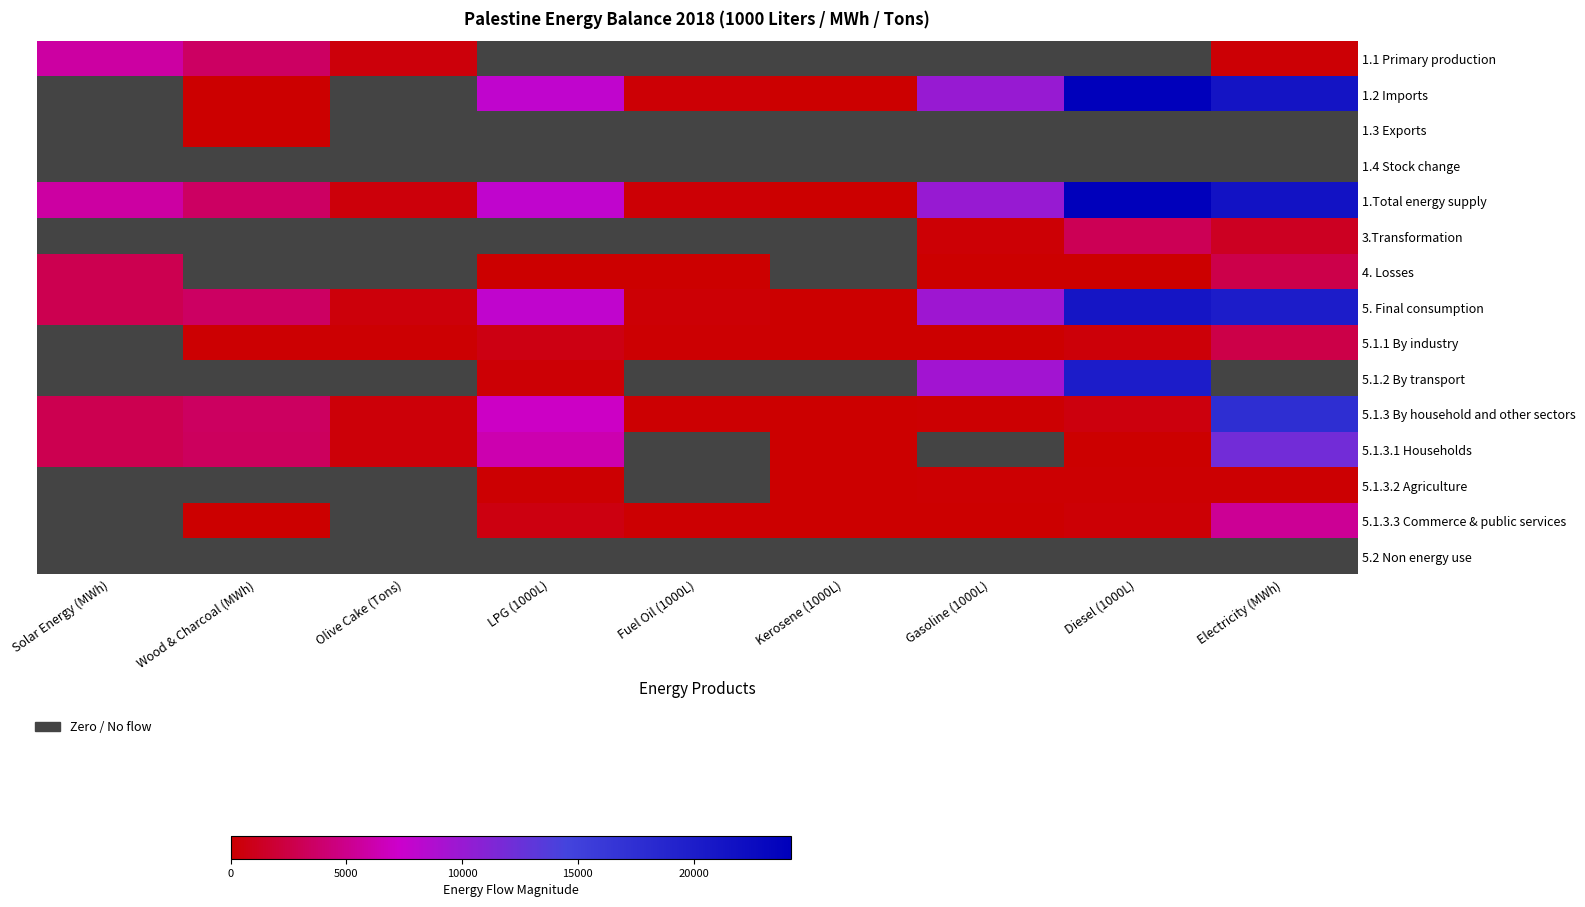

What is the spread (max minus min) of values at Kerosene (1000L)?

36.0